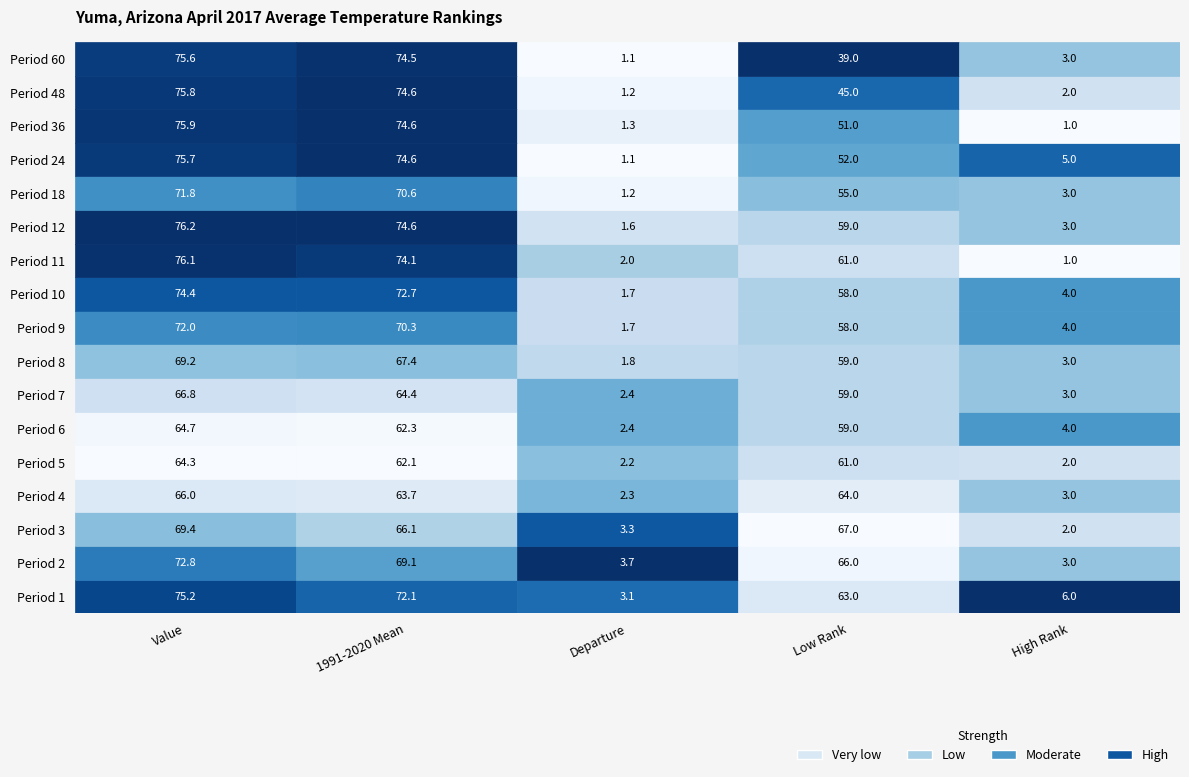

Is the value of 3 at 1 greater than the value of 36 at 0?

No